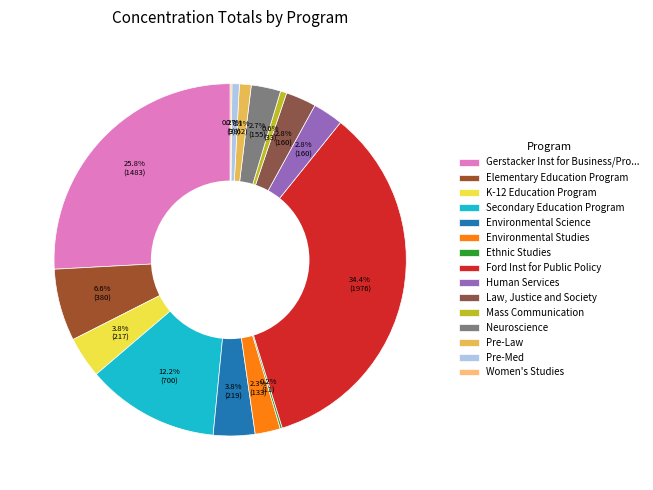

How many slices are in this pie chart?

15